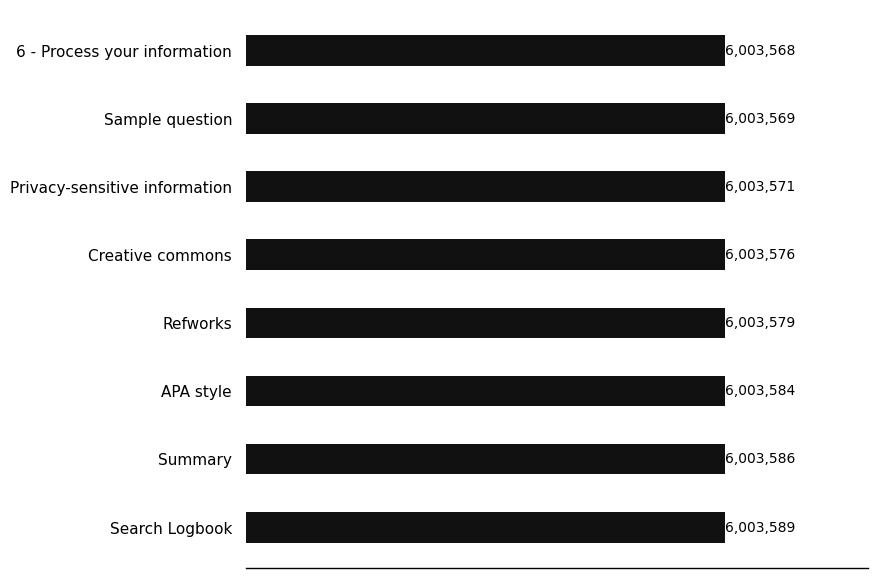

Reading top to bottom, list all the values displayed in this chart.

6003568	6003569	6003571	6003576	6003579	6003584	6003586	6003589